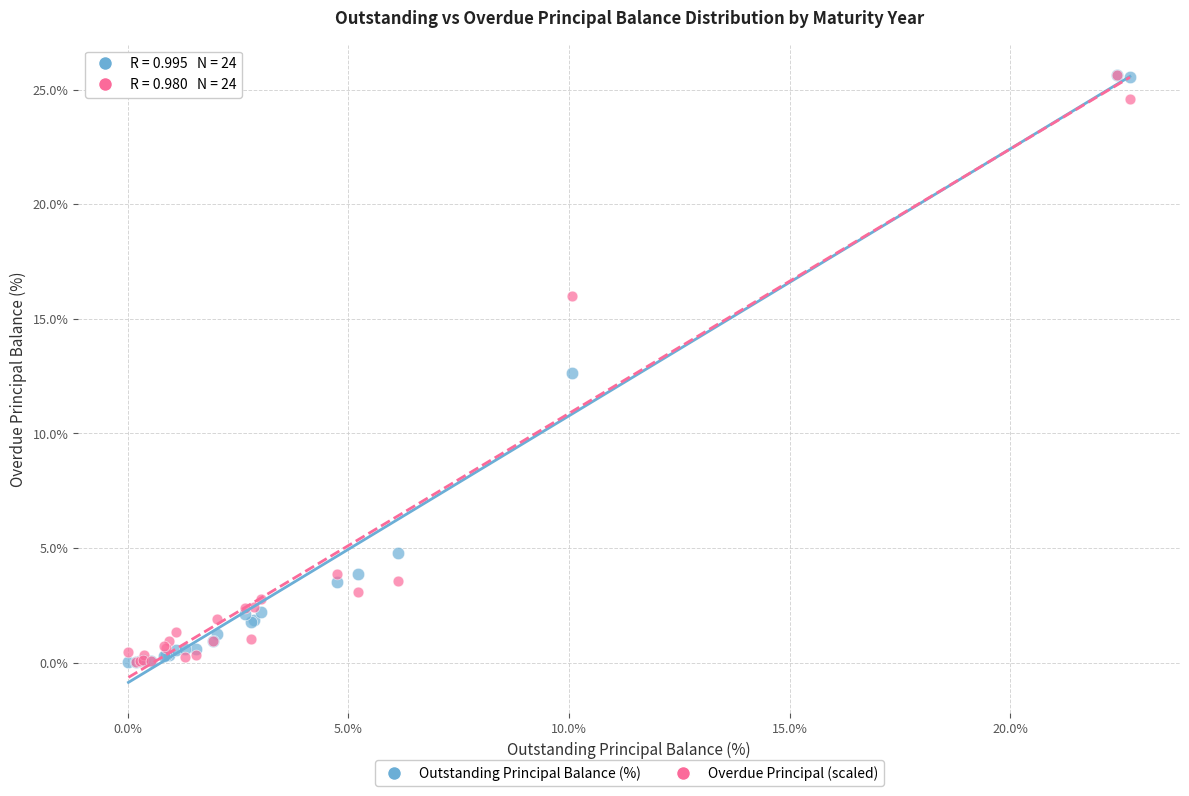

Across all series, what Y value is closest to 12?

12.6